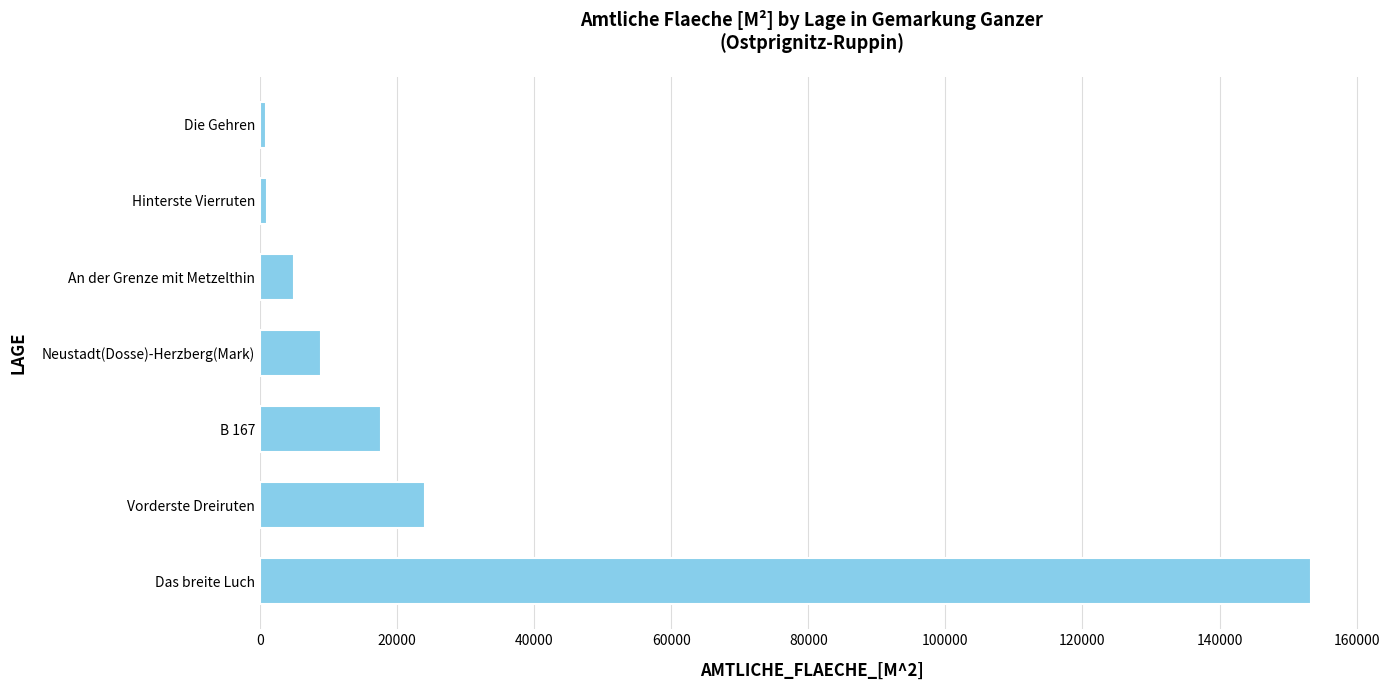

Count the number of data series in this chart.

1